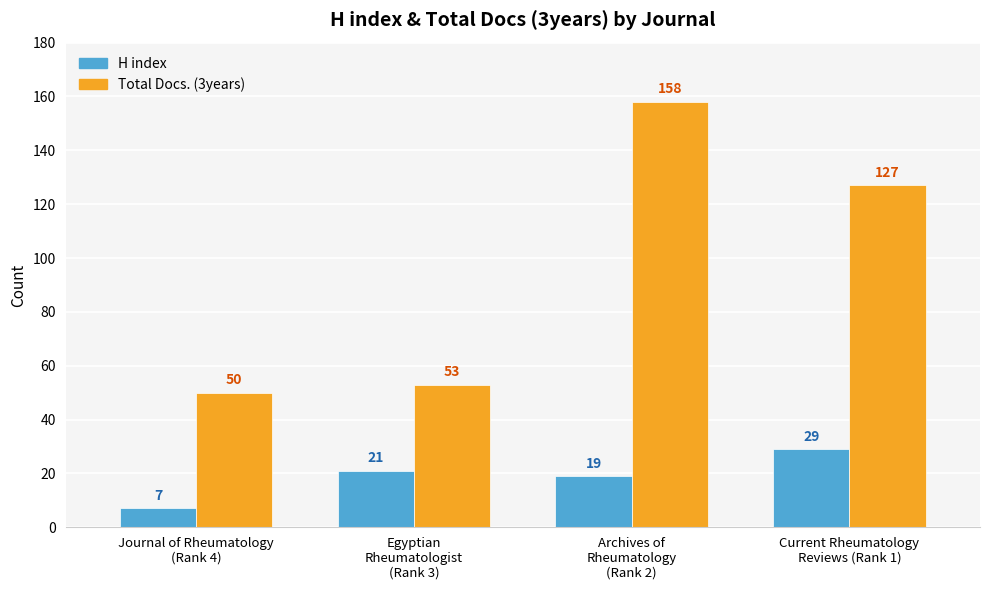

At which label is H index closest to 18?

Archives of
Rheumatology
(Rank 2)